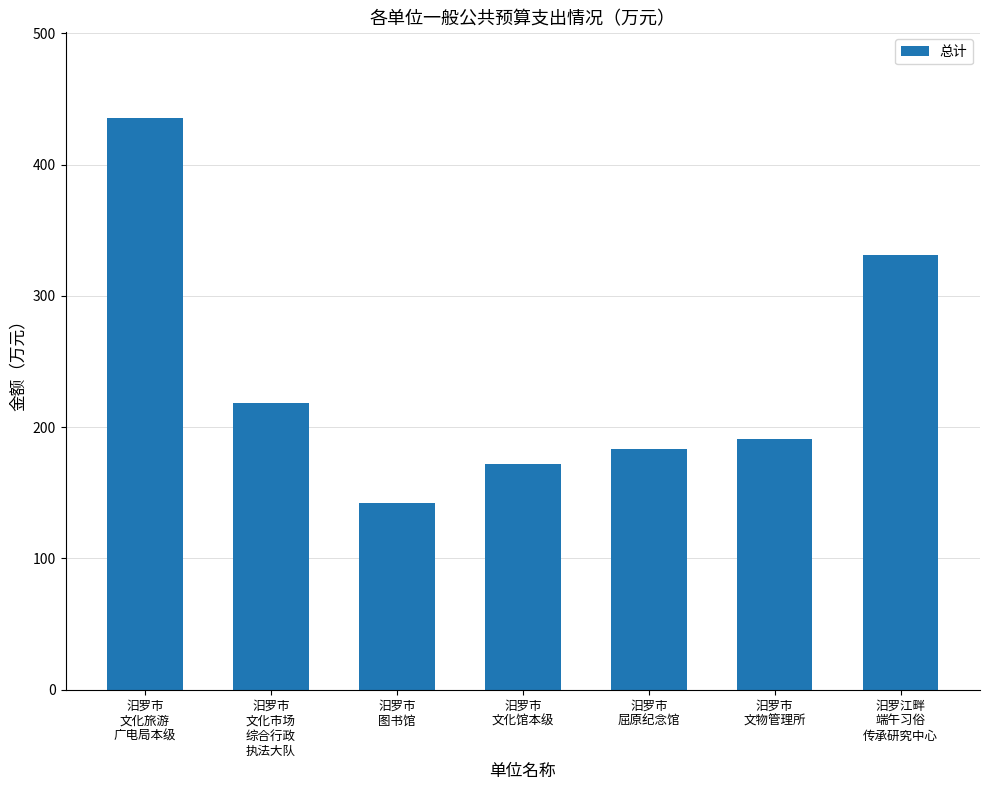

Approximately how many times larger is the value at 汨罗市
文物管理所 compared to 汨罗江畔
端午习俗
传承研究中心?

0.6